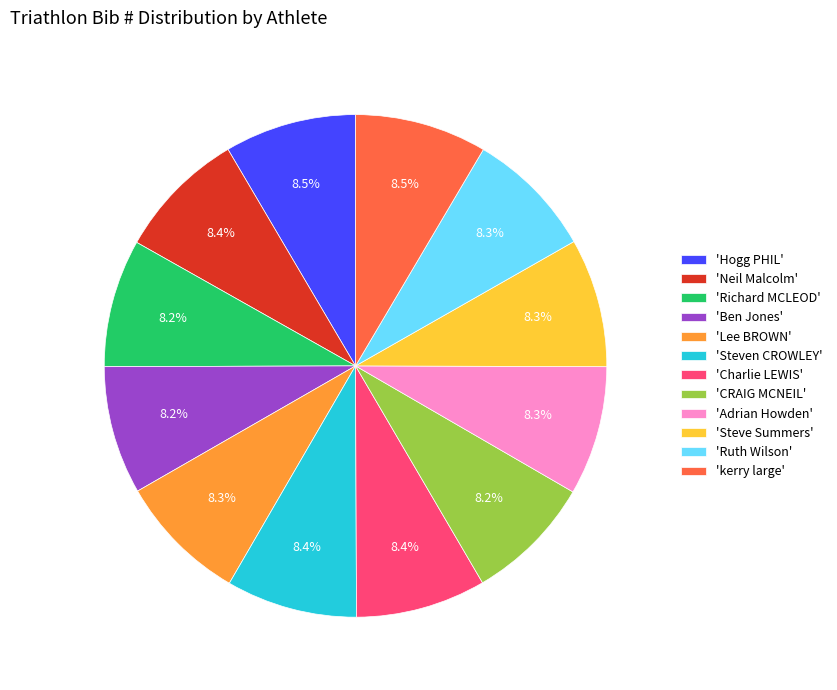

What is the ratio of the value at 'Neil Malcolm' to the value at 'Ben Jones'?

1.0